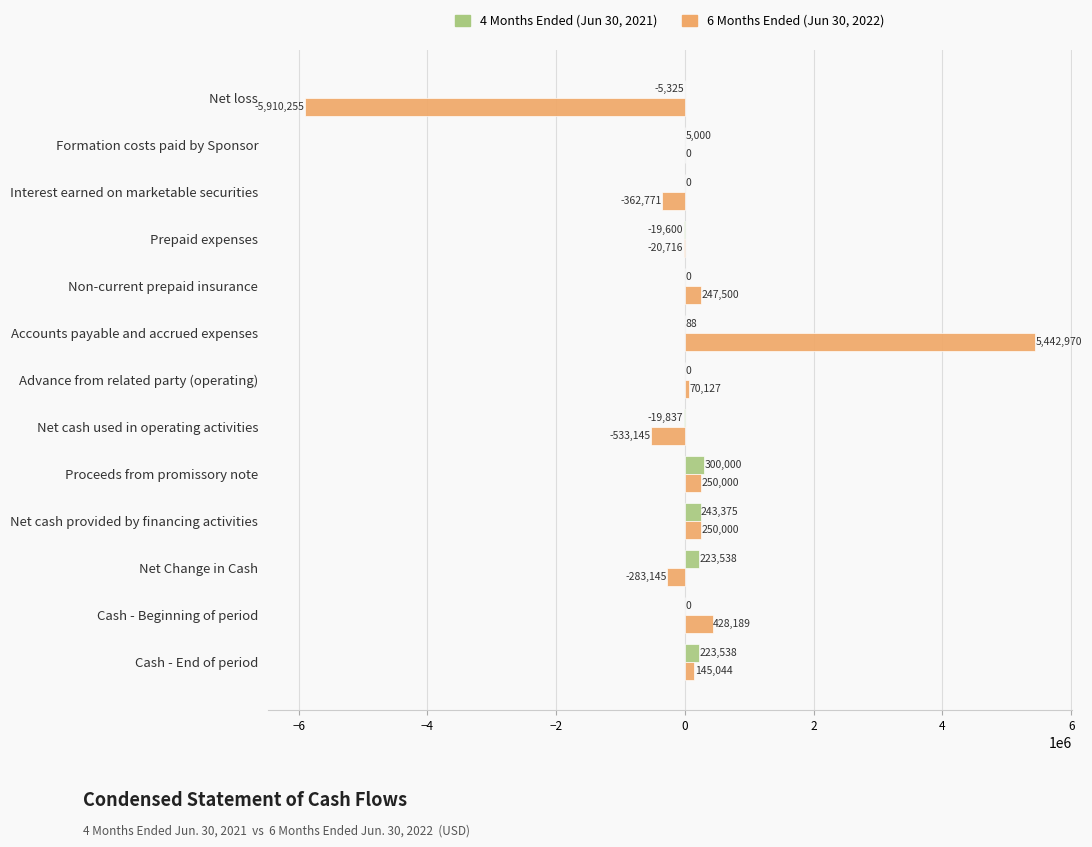

Which label corresponds to the largest value in the chart?

Accounts payable and accrued expenses